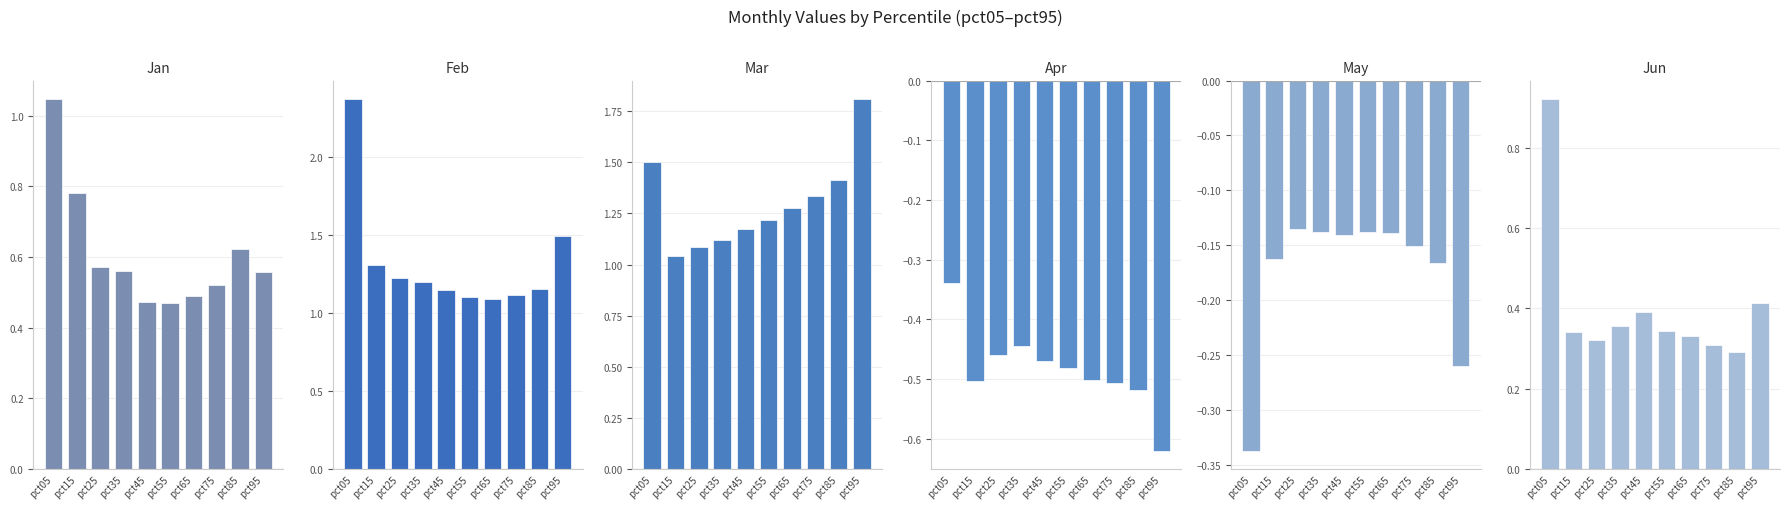

How many bars are there in total?

60